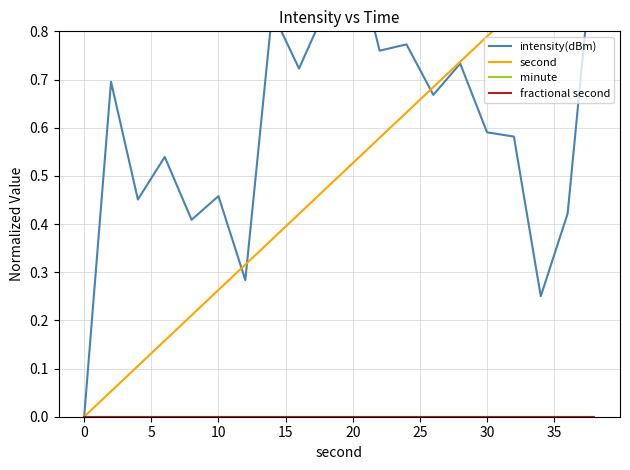

True or false: minute has more than 0 points higher than both neighbors.

False